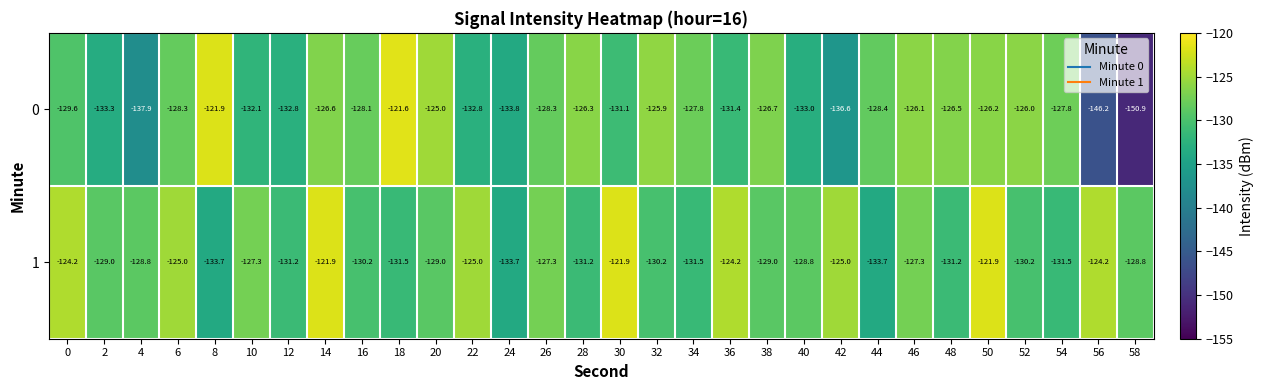

What is the sum of all 0 values?

-3909.0